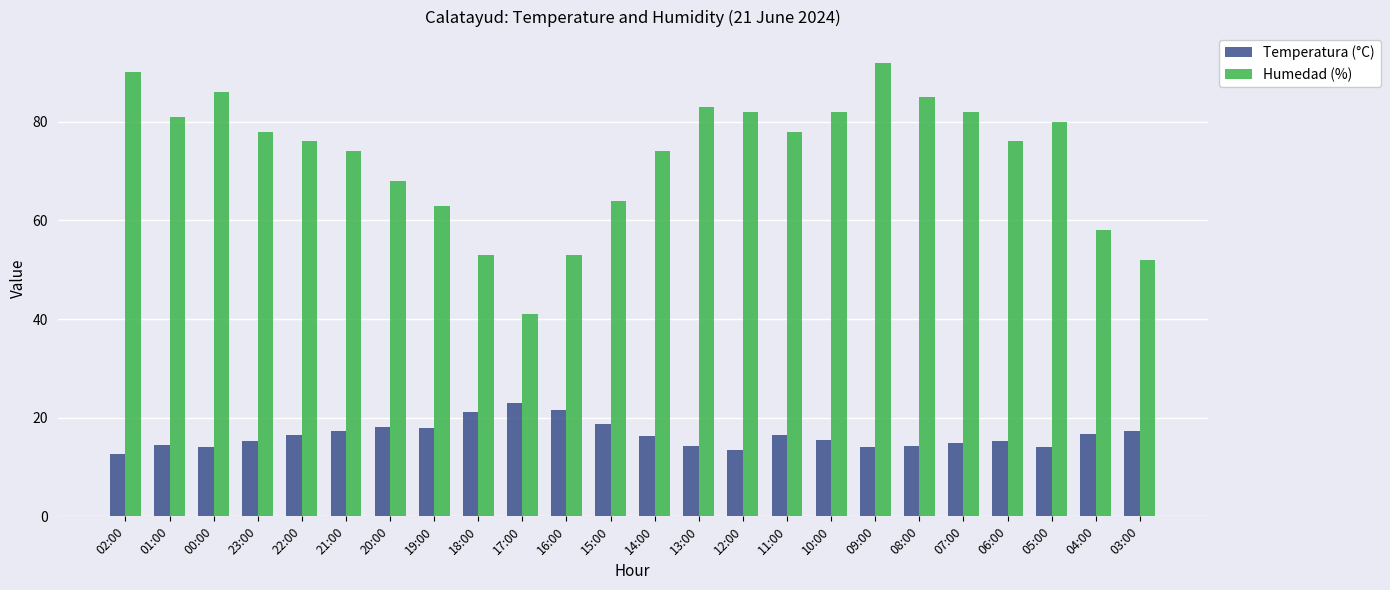

The Temperatura (°C) series shows 25.1 at 01:00. True or false?

False